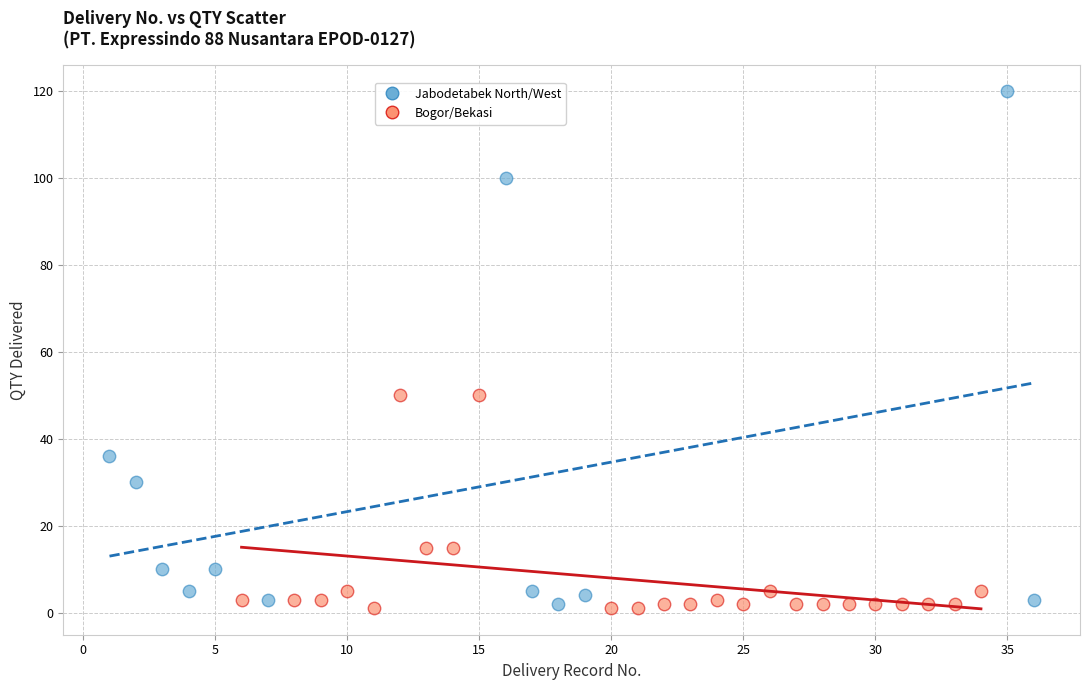

What are all the series names shown in the legend?

Jabodetabek North/West, Bogor/Bekasi